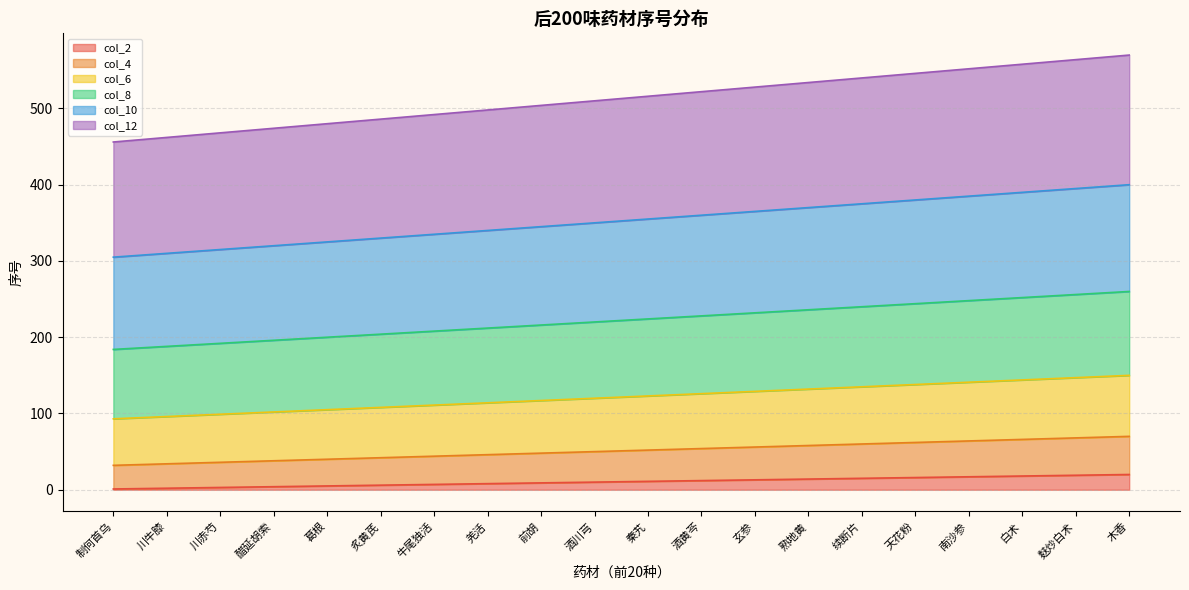

What is the sum of the col_2 values at 制何首乌 and 南沙参?

18